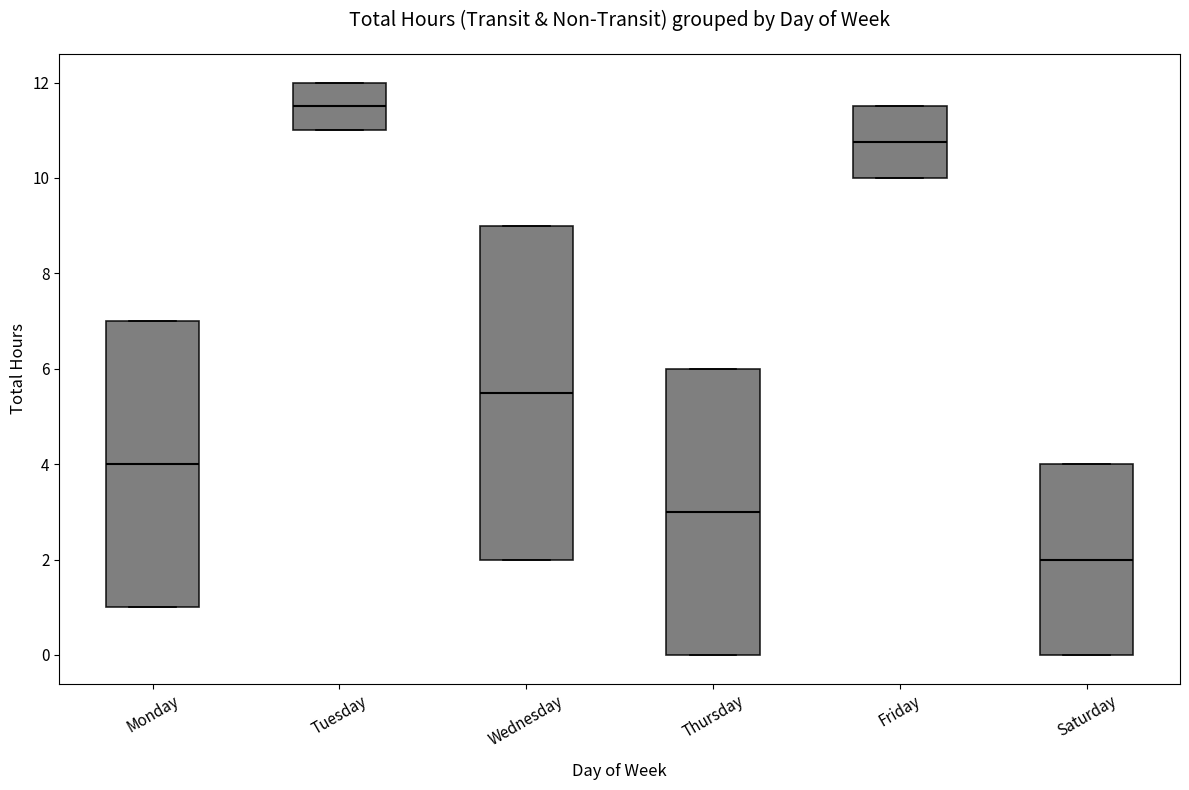

Comparing the boxes themselves (not the whiskers), which one is the tallest?

Wednesday